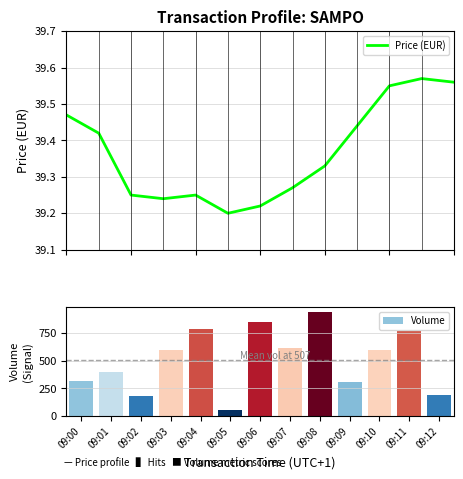

Does the chart contain any negative values?

No